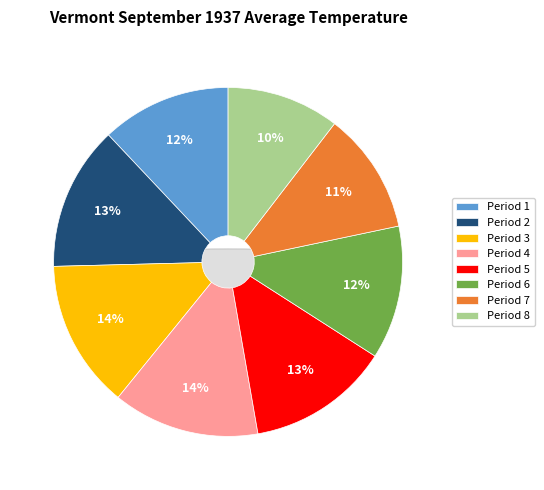

What is the change in value from Period 1 to Period 6?

+1.6